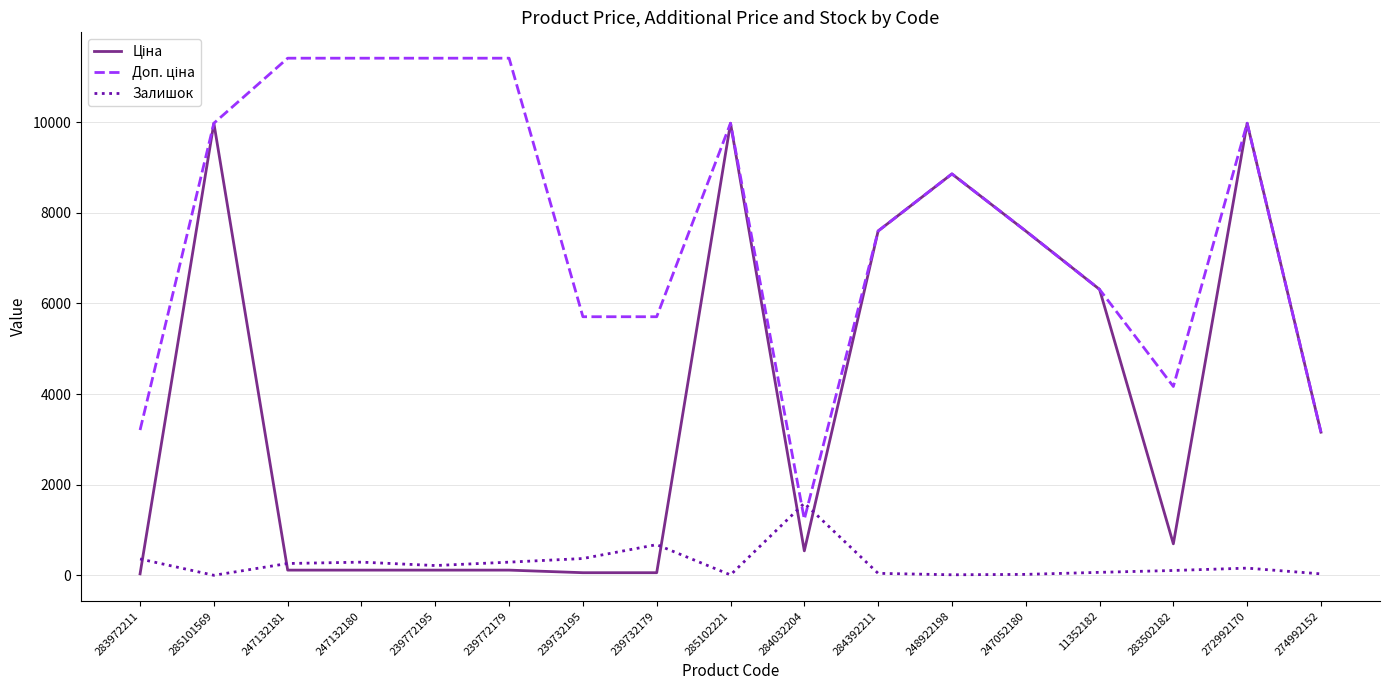

True or false: Залишок has a value of 65.0 at 11352182.

True